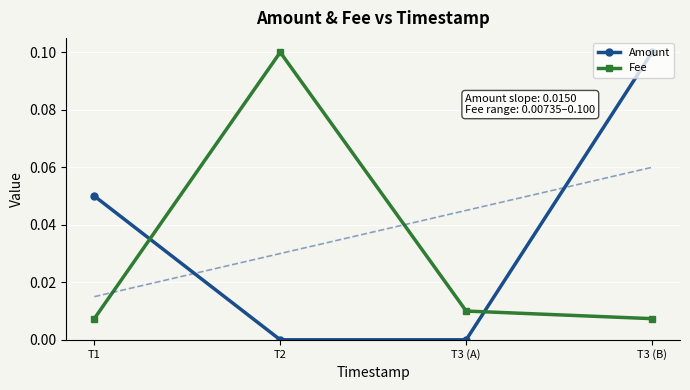

What is the difference between the Amount values at T2 and T3 (B)?

0.1